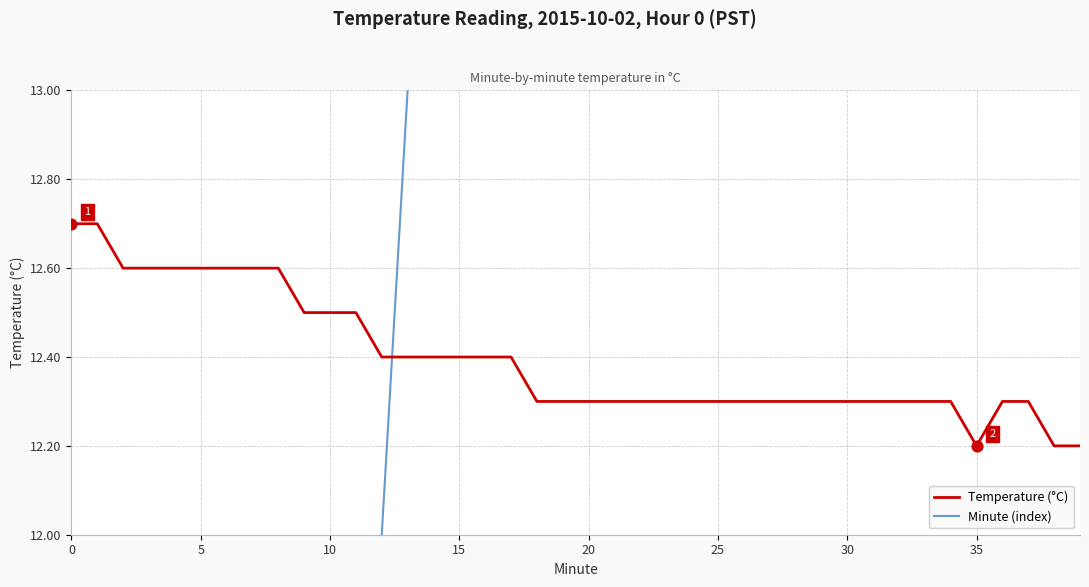

At how many categories does at least one series exceed 24?

15